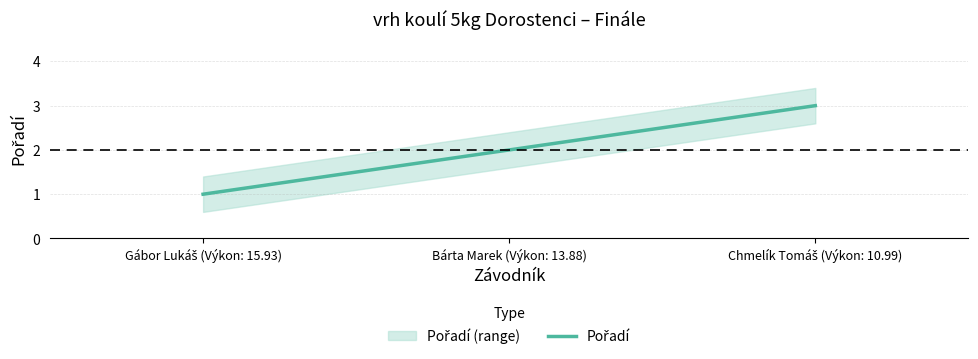

Where does the data first go above 2?

Chmelík Tomáš (Výkon: 10.99)